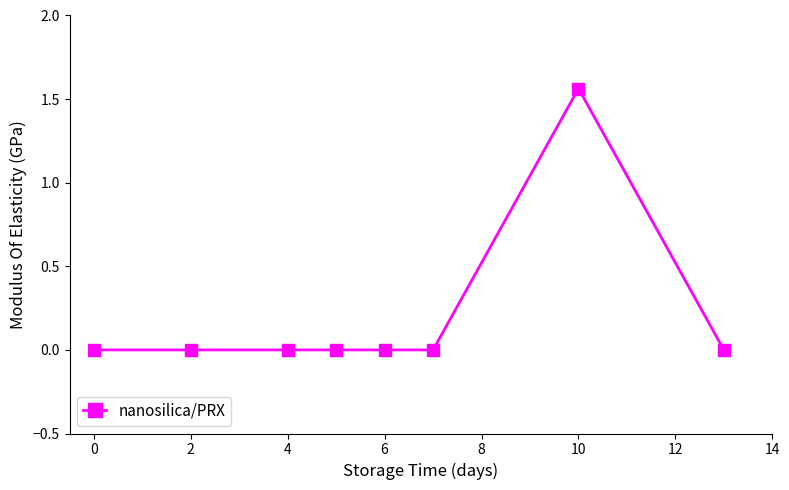

Count the number of data series in this chart.

1